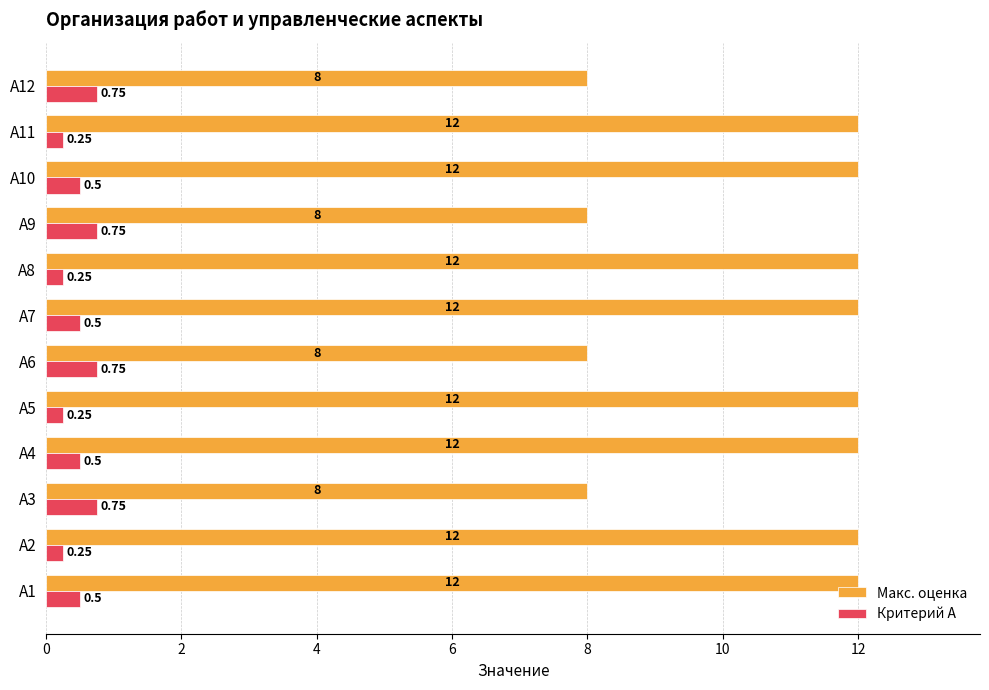

How many distinct data groups are displayed?

2